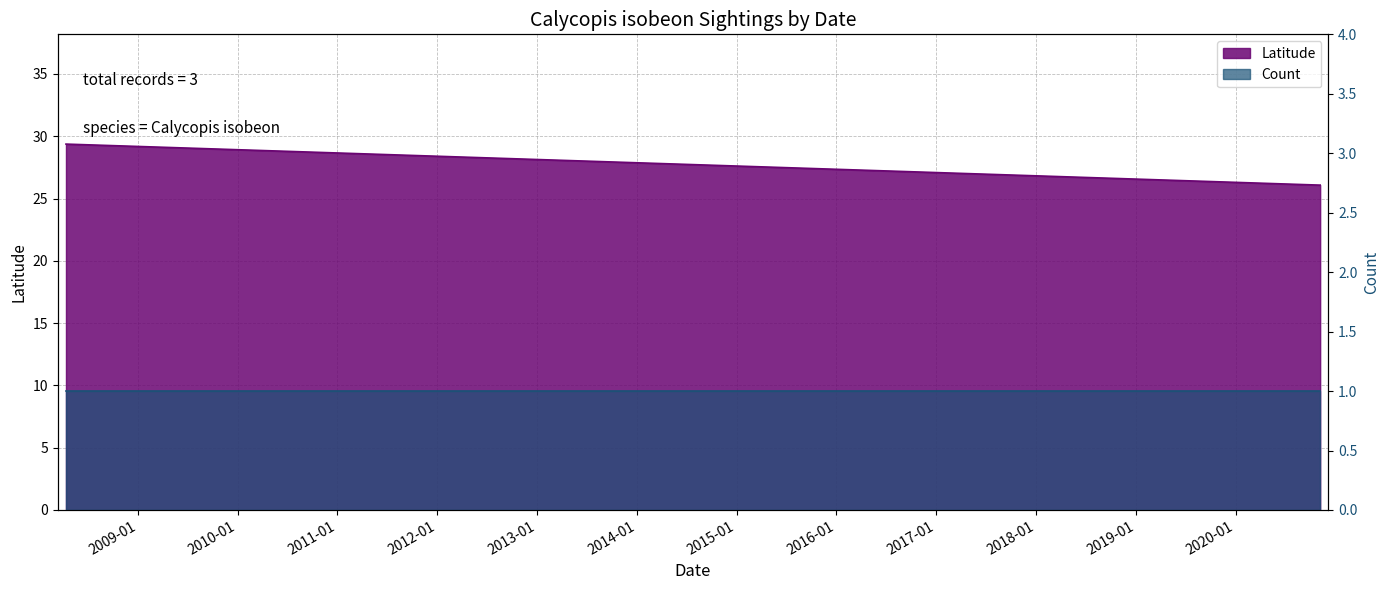

What is the ratio of the value at 2020-11-05 to the value at 2020-11-03?

1.0